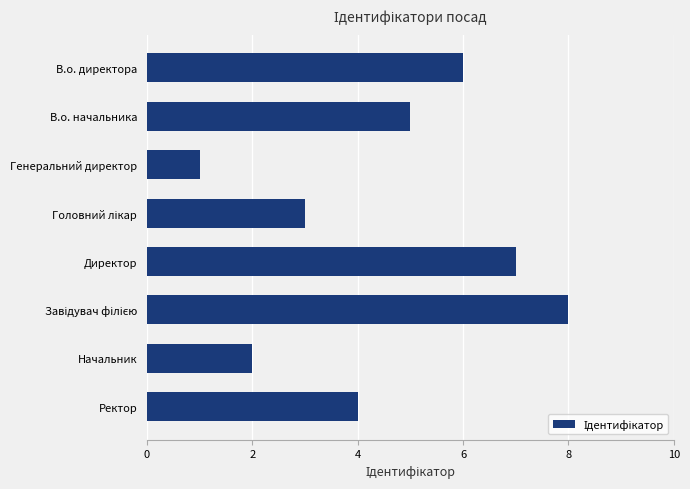

What is the change in value from Директор to Генеральний директор?

-6